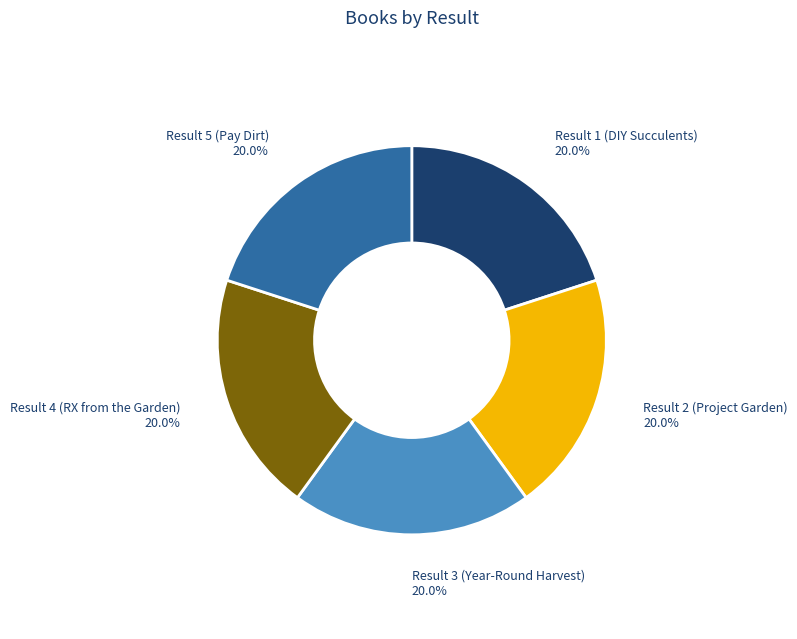

To the nearest percent, what portion does Result 4 (RX from the Garden) represent?

20%